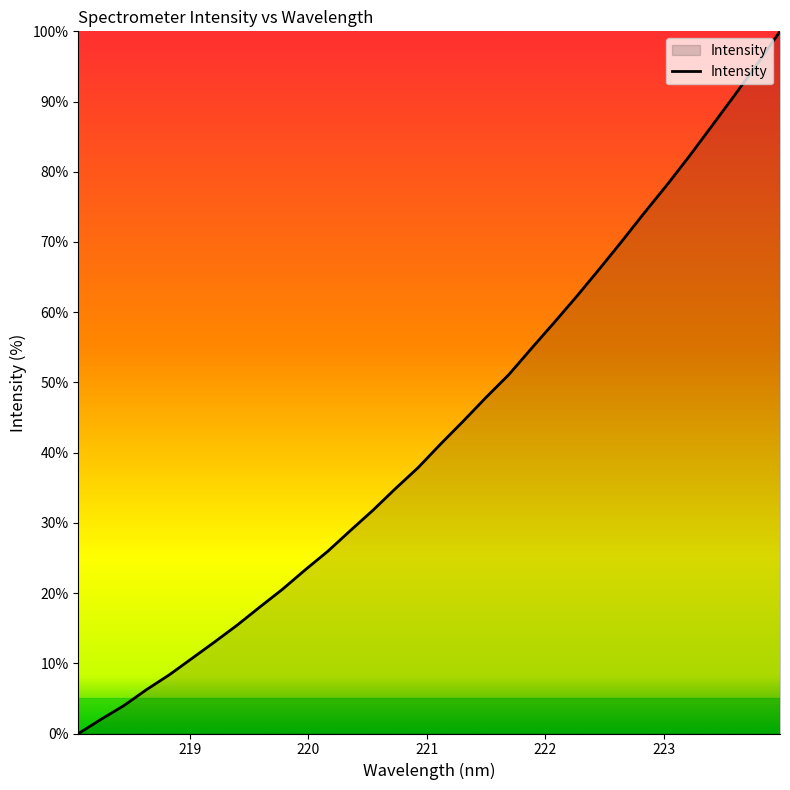

What is the greatest value displayed?

100.0